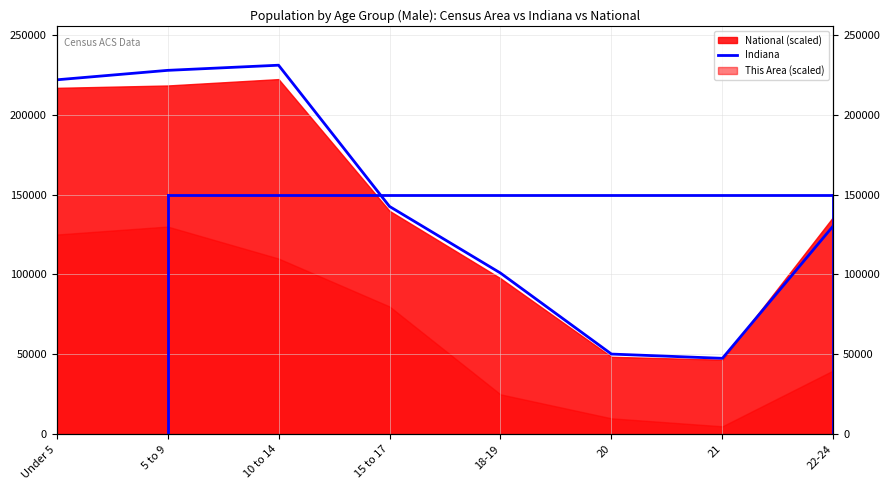

The chart shows a value of 221819 at Under 5. True or false?

True